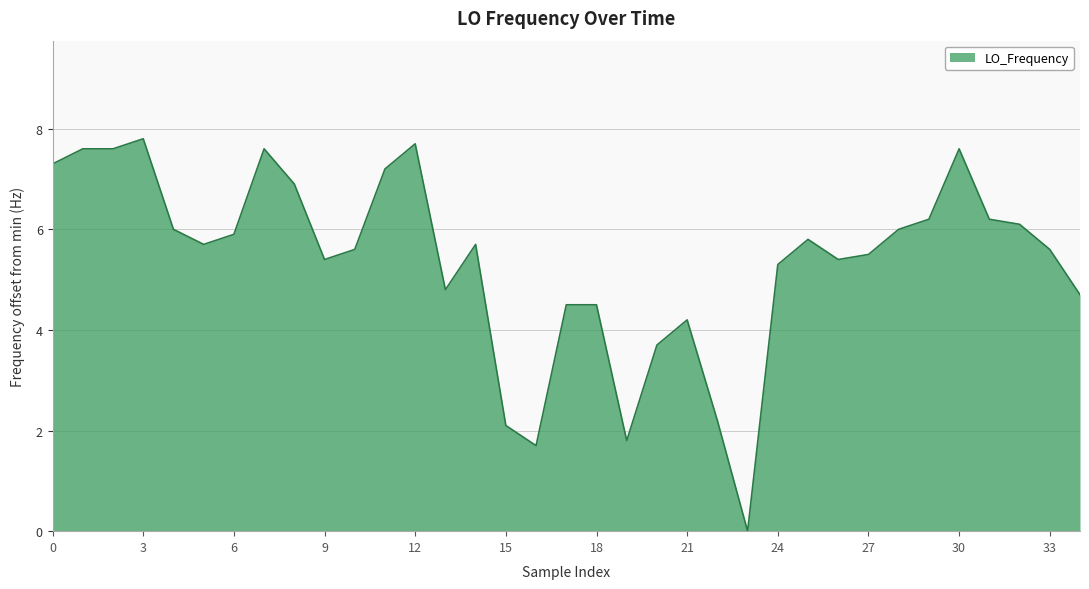

What is the maximum value shown in the chart?

7.8